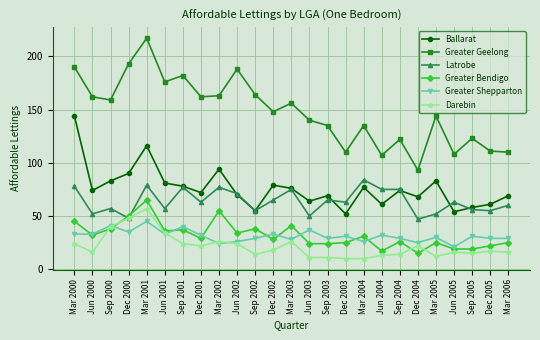

Between Sep 2000 and Sep 2005, which series saw the biggest shift?

Greater Geelong